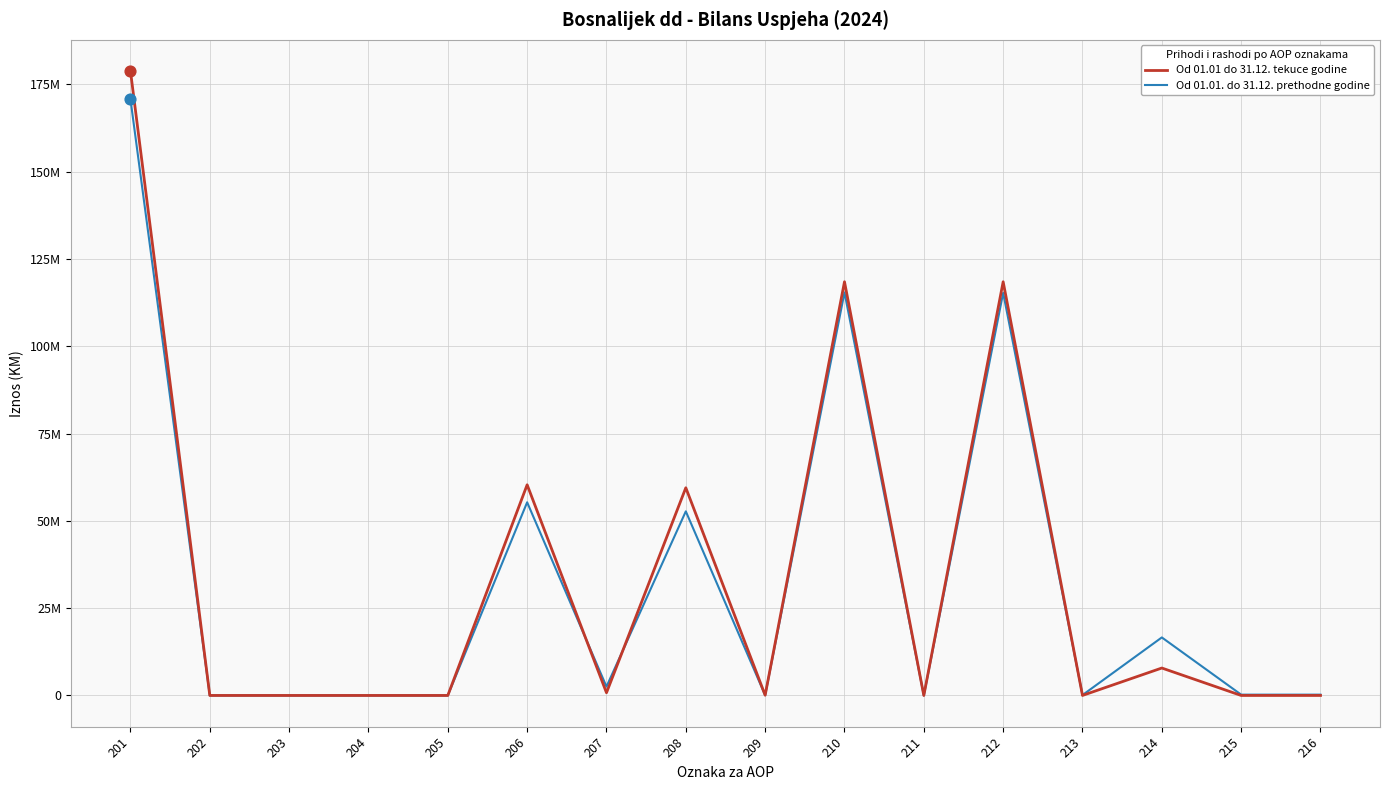

What are all the series names shown in the legend?

Od 01.01 do 31.12. tekuce godine, Od 01.01. do 31.12. prethodne godine